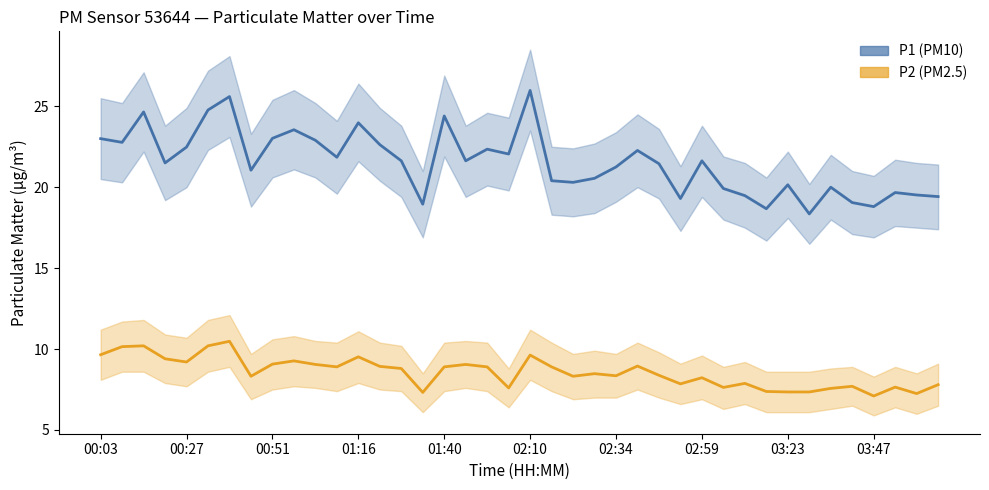

What position from the right is 26?

14